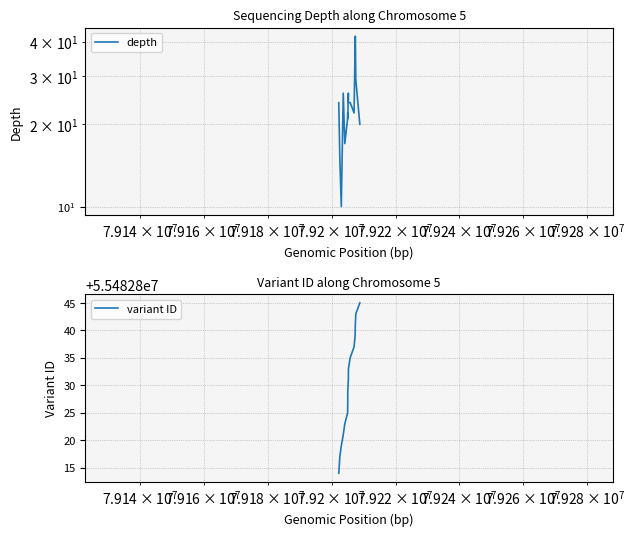

The variant ID series shows 28854713 at 15. True or false?

False